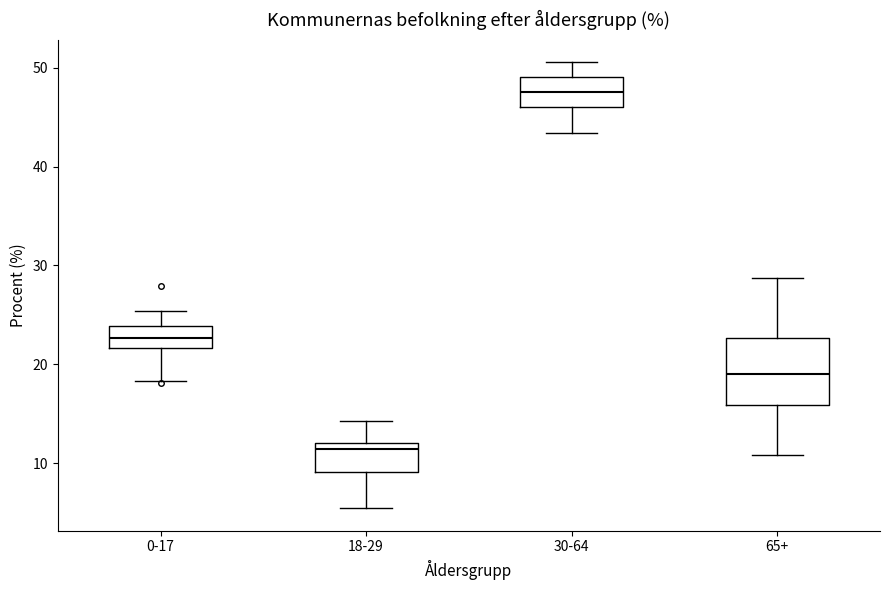

Which box is the tallest, from its lower edge to its upper edge?

65+